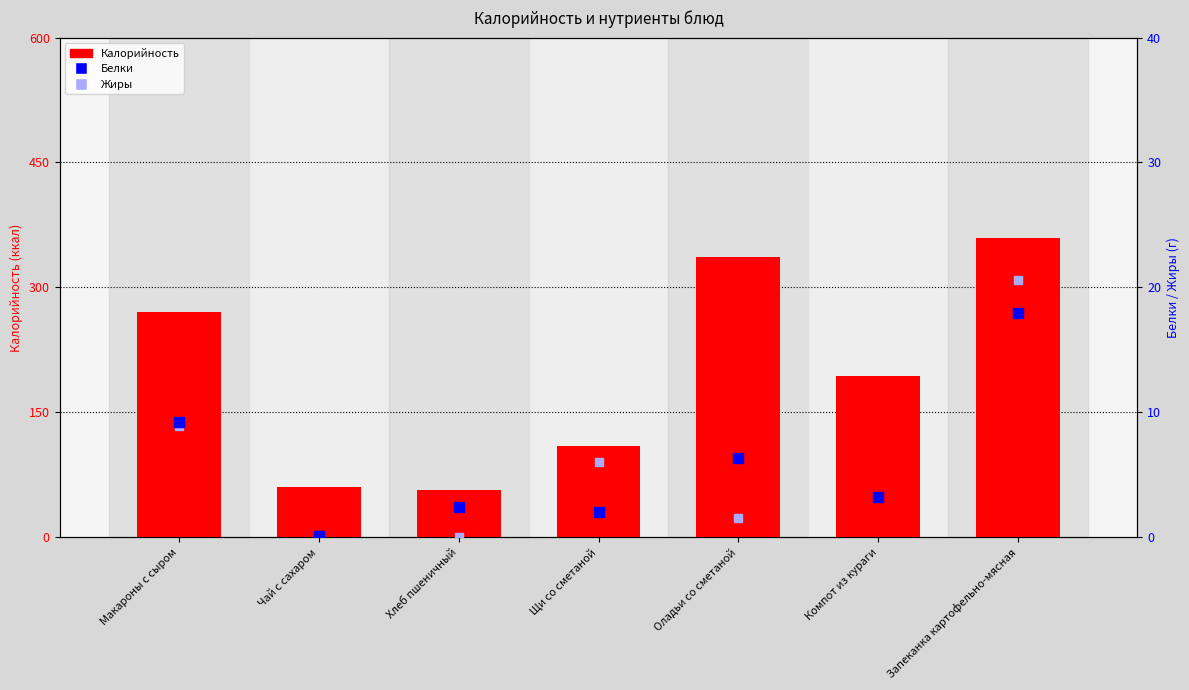

Which series changed the most between Чай с сахаром and Щи со сметаной?

Калорийность